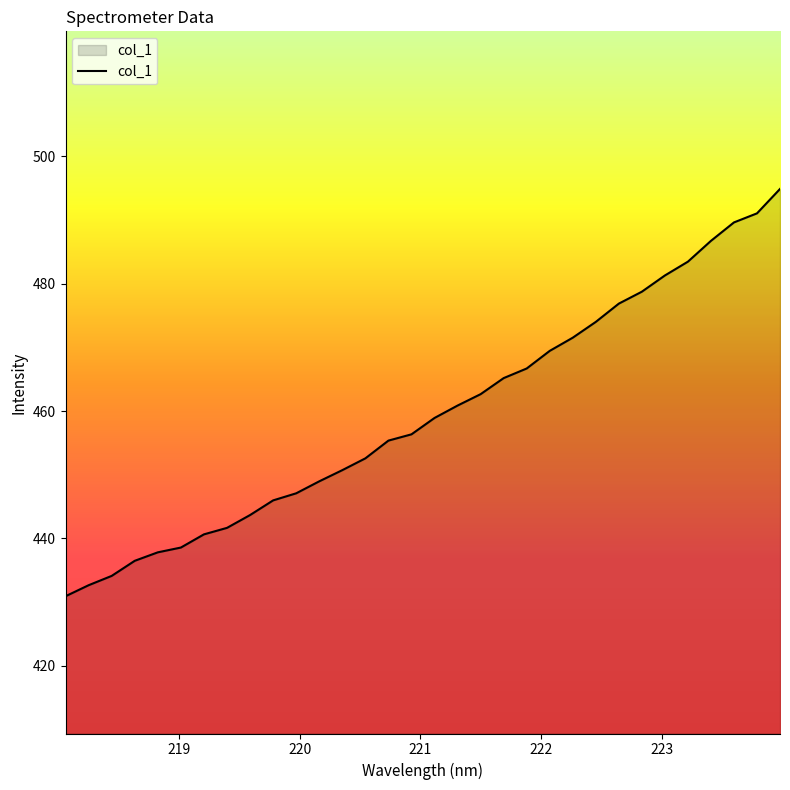

What is the maximum value shown in the chart?

494.9